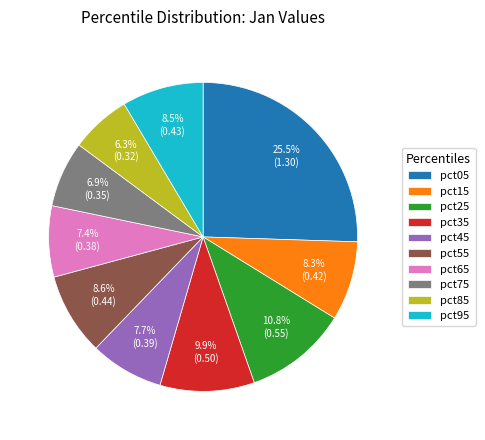

To the nearest percent, what is the average slice percentage?

10%